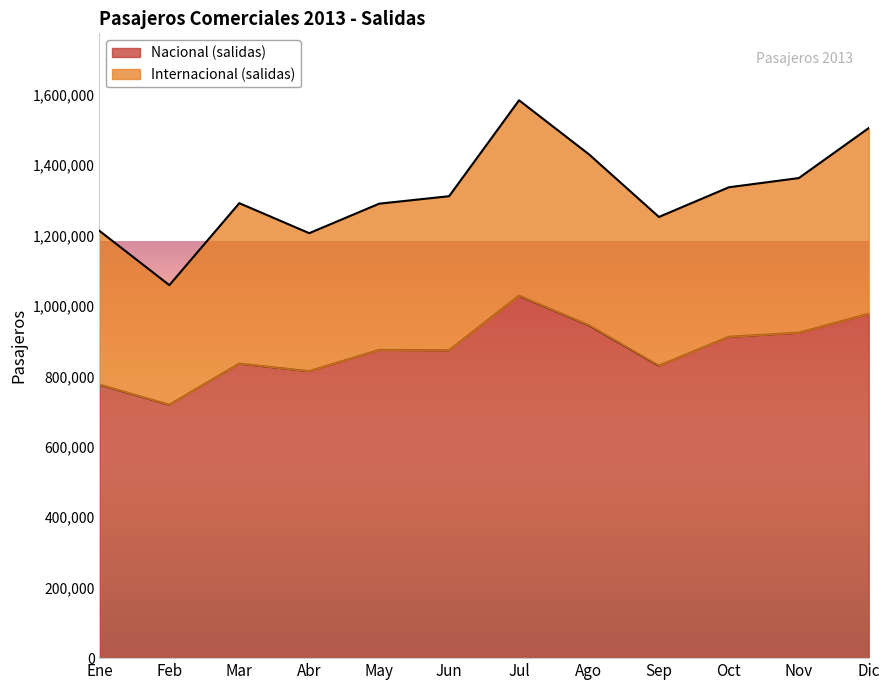

What is the smallest value displayed?

719508